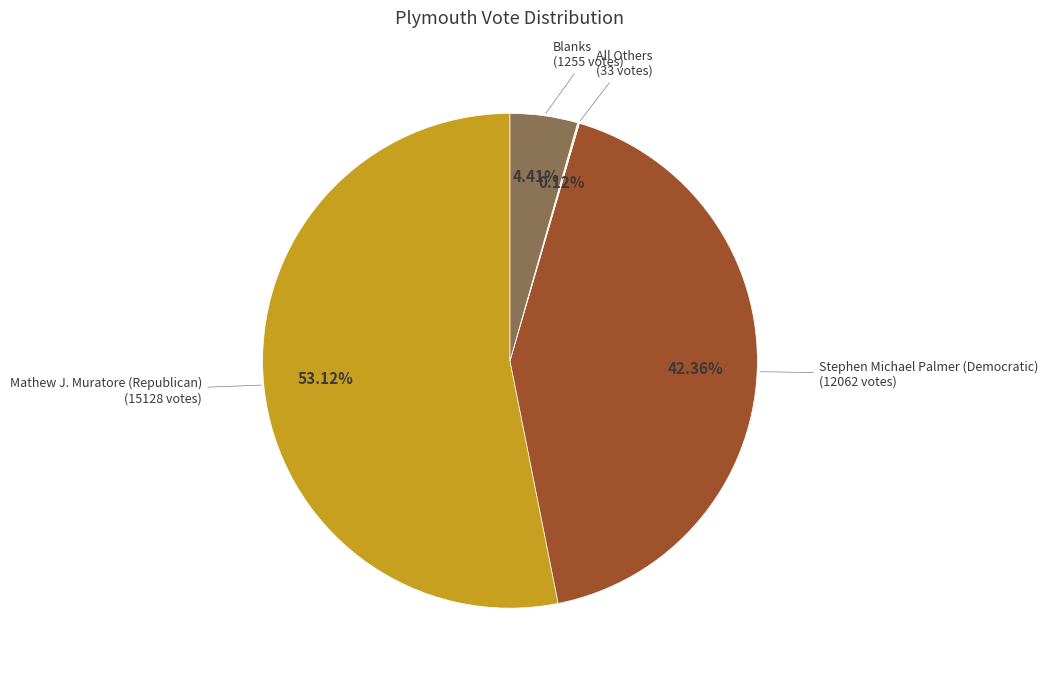

Does any single category account for the majority?

Yes